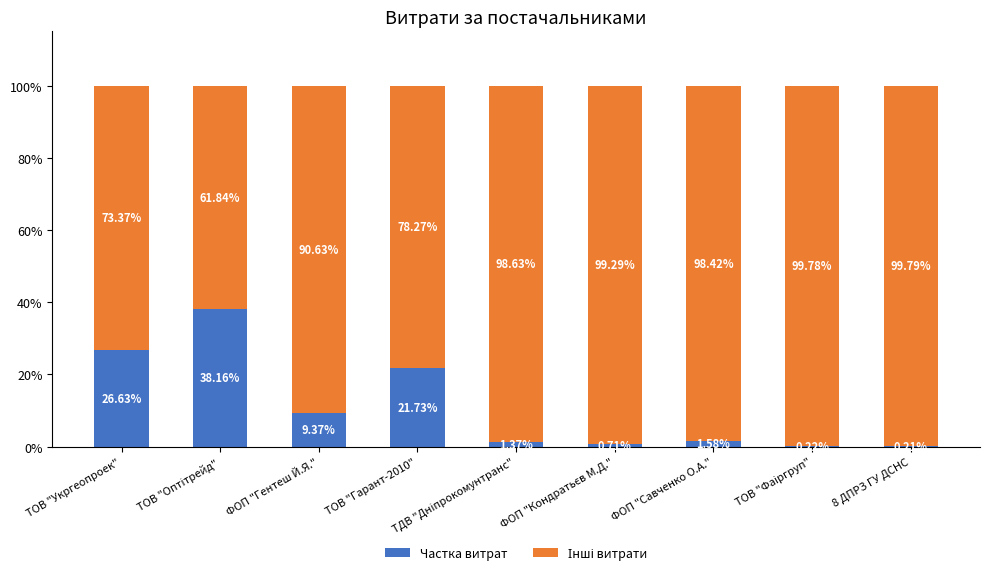

What is the sum of all Частка витрат values?

100.0